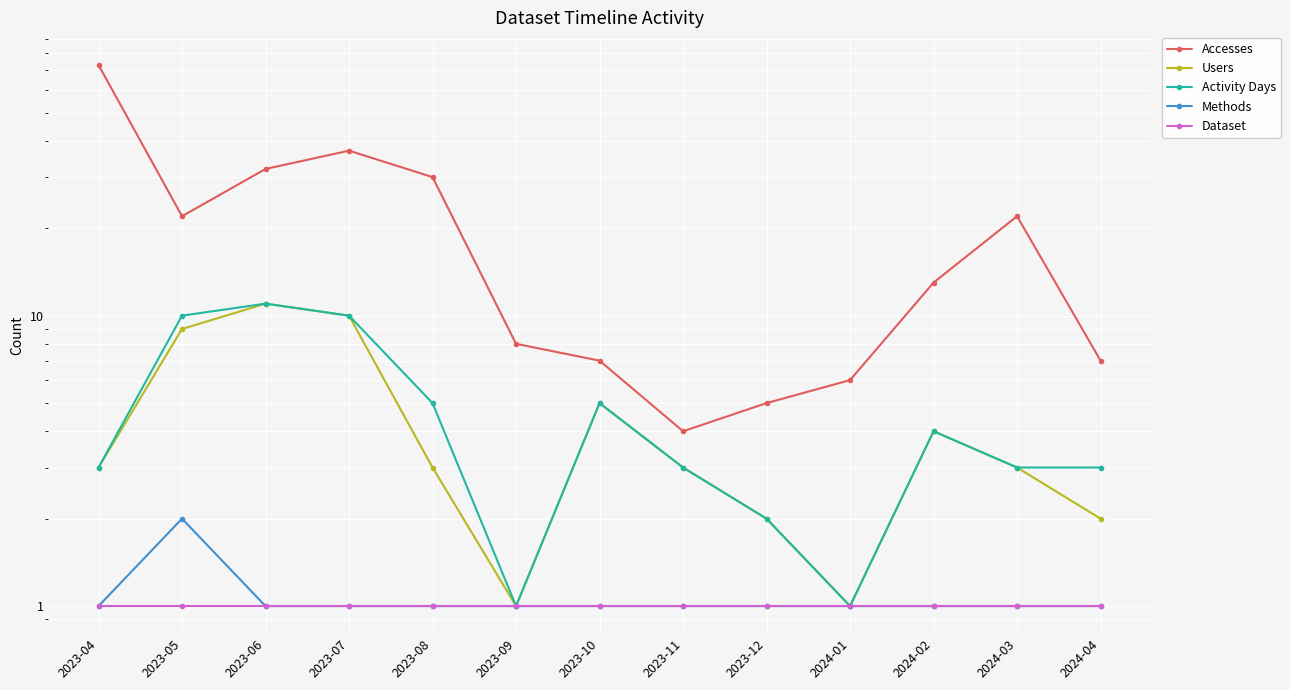

How many data points in Users are less than 3?

4